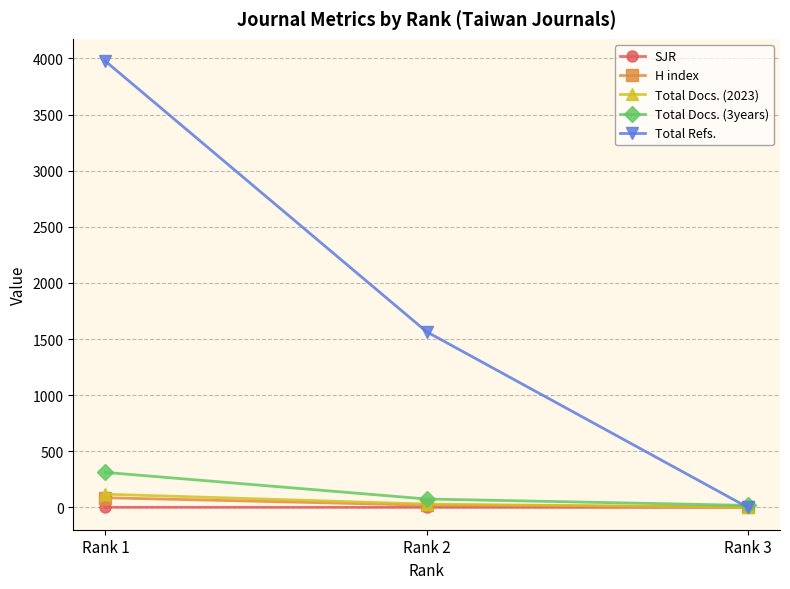

The value of Total Docs. (2023) at Rank 3 is 0.0. True or false?

True